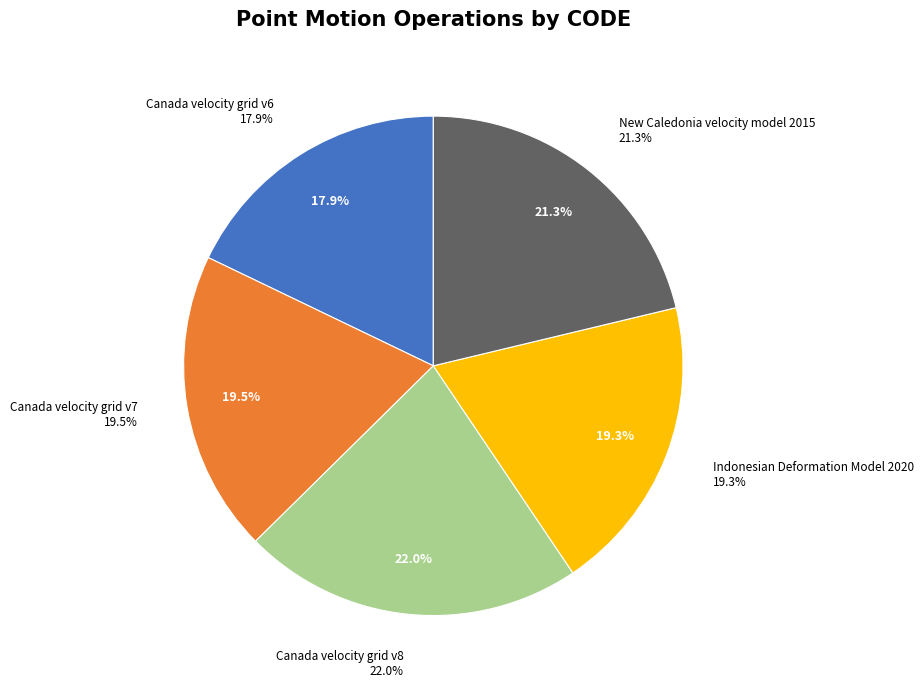

Count the number of slices in the pie.

5